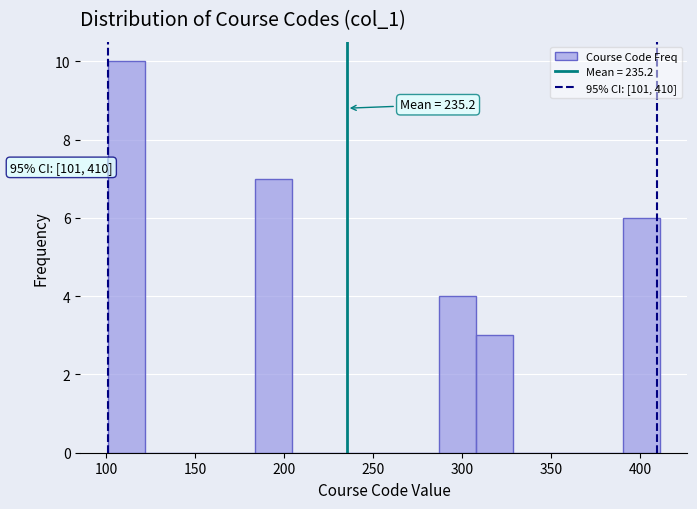

Which range on the x-axis has the tallest bar?

100 to 120